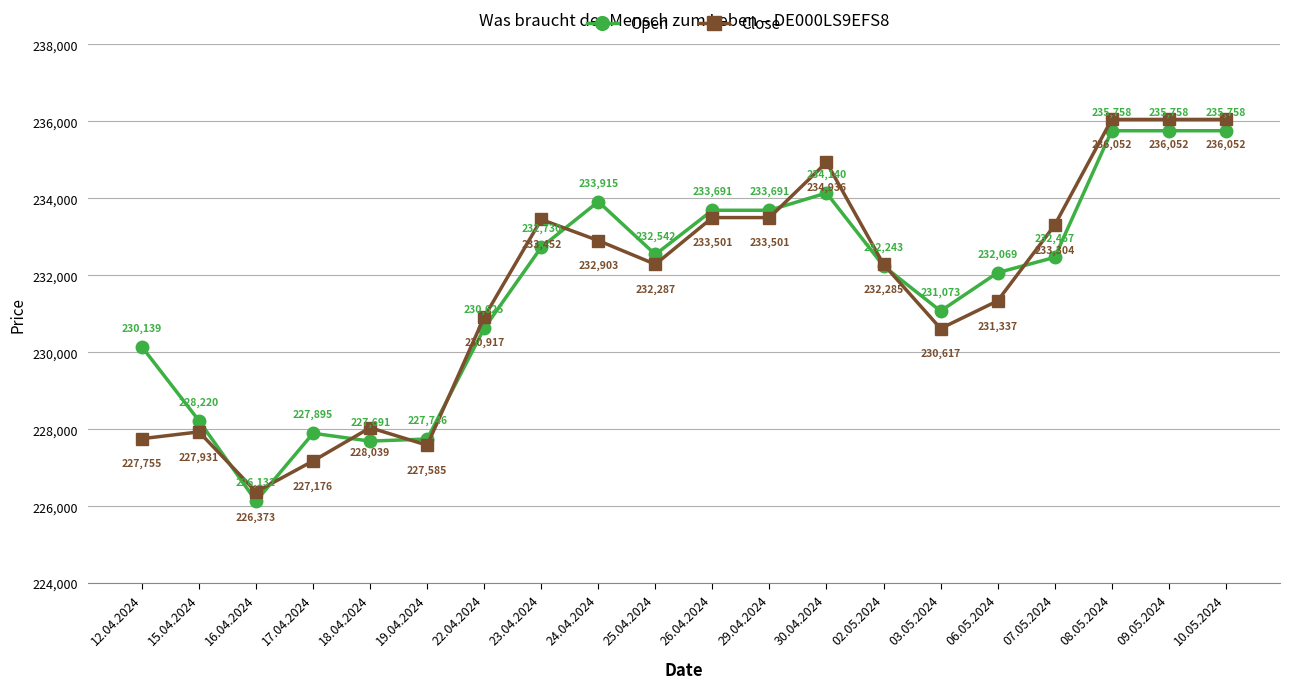

Between 18.04.2024 and 29.04.2024, which series saw the biggest shift?

Open